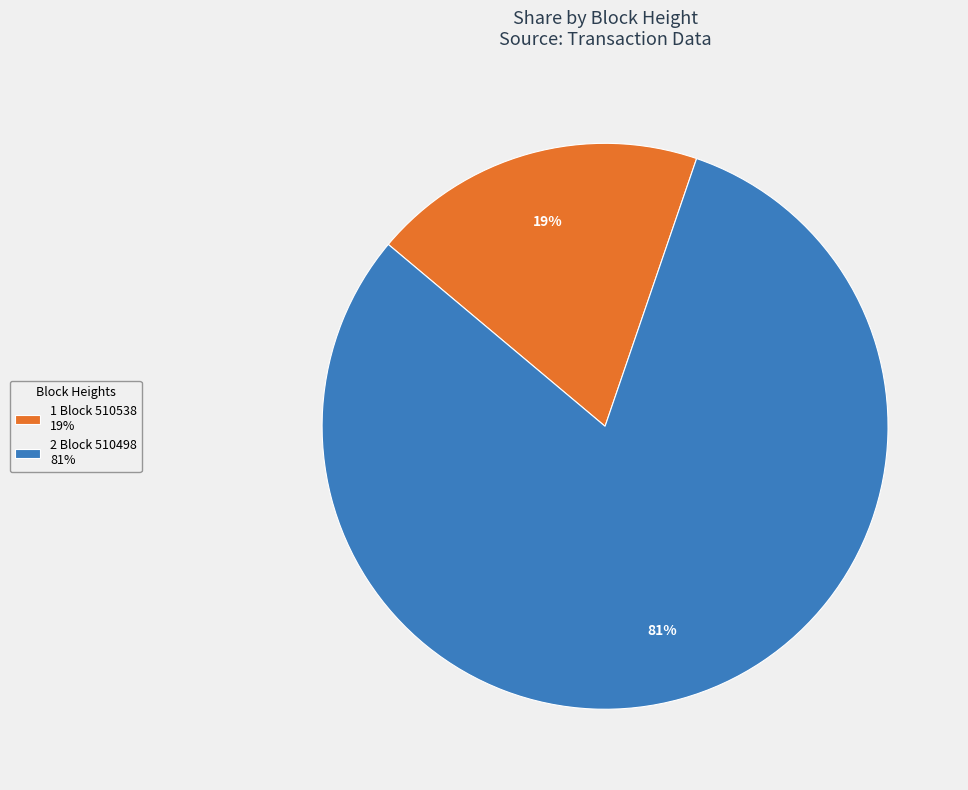

Which category has the smallest portion of the pie?

1 Block 510538 19%